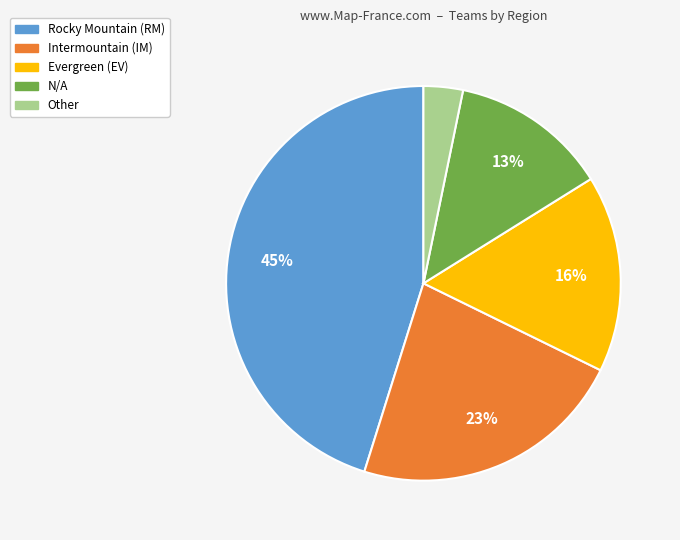

Which slice is the smallest?

Other